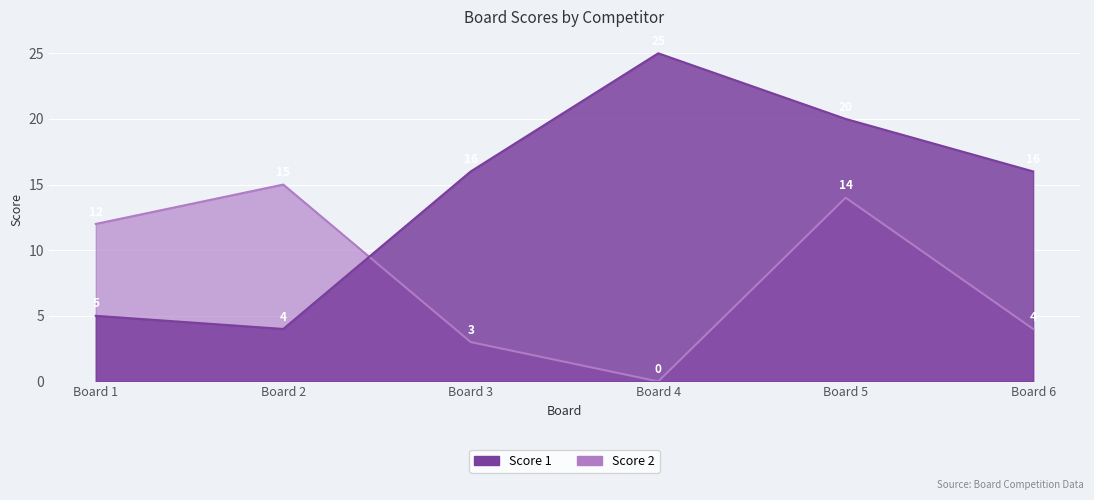

What is the value of the Score 1 point at the 4th from the left?

25